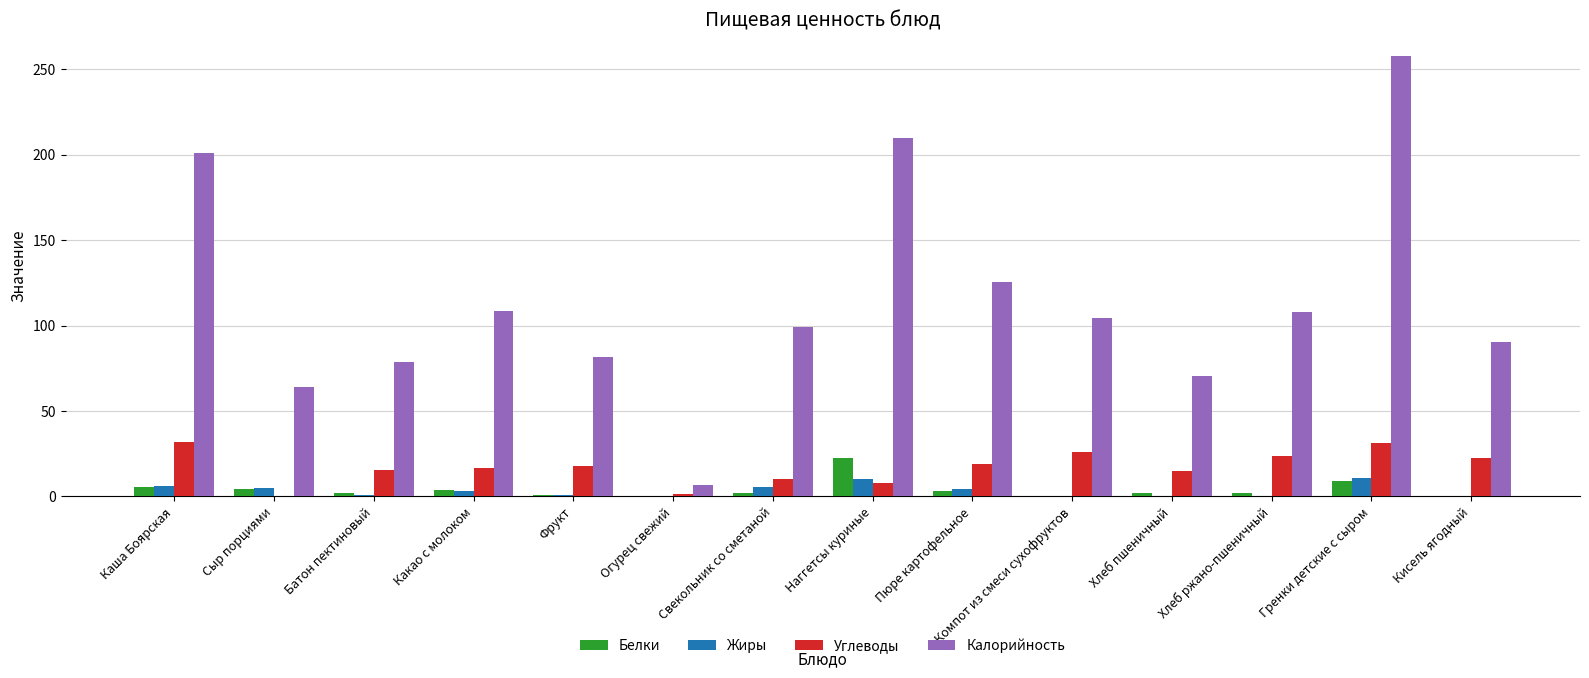

Is the value of Углеводы at Свекольник со сметаной greater than the value of Калорийность at Гренки детские с сыром?

No